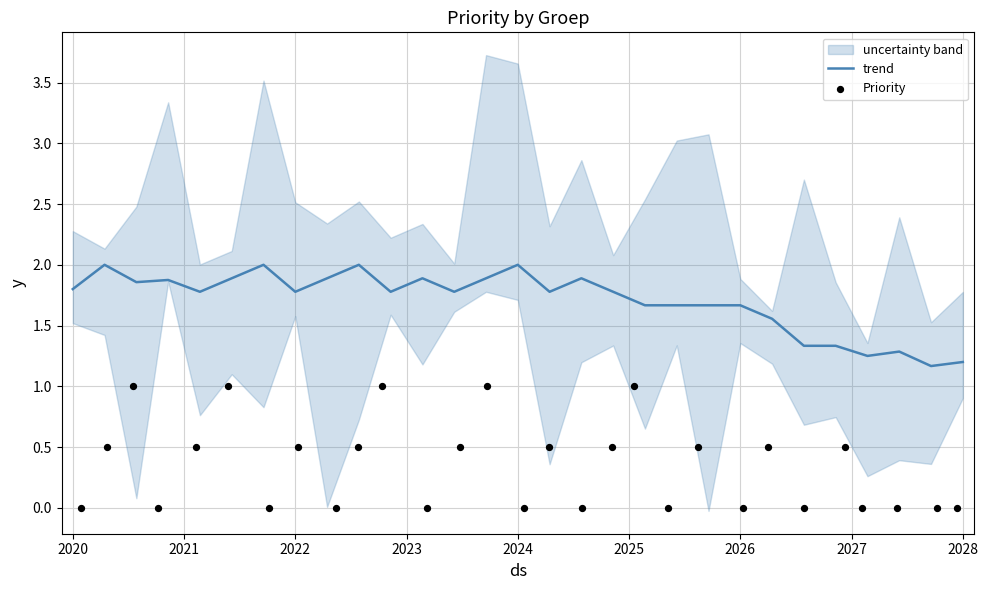

At which category is the sum across all series the highest?

2024